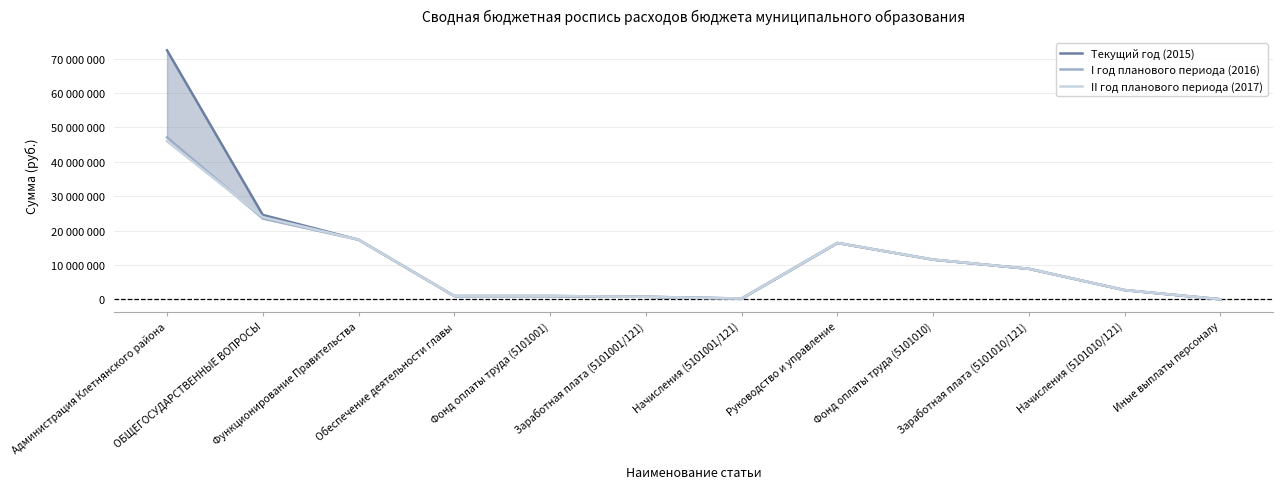

What is the difference between the Текущий год (2015) values at Заработная плата (5101010/121) and Фонд оплаты труда (5101010)?

2667650